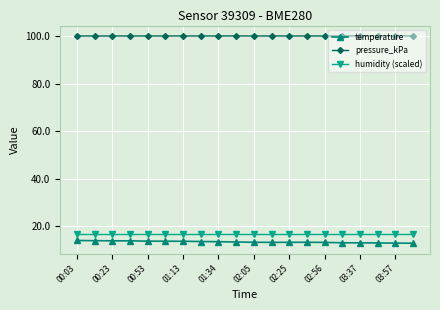

At how many categories does at least one series exceed 41?

20